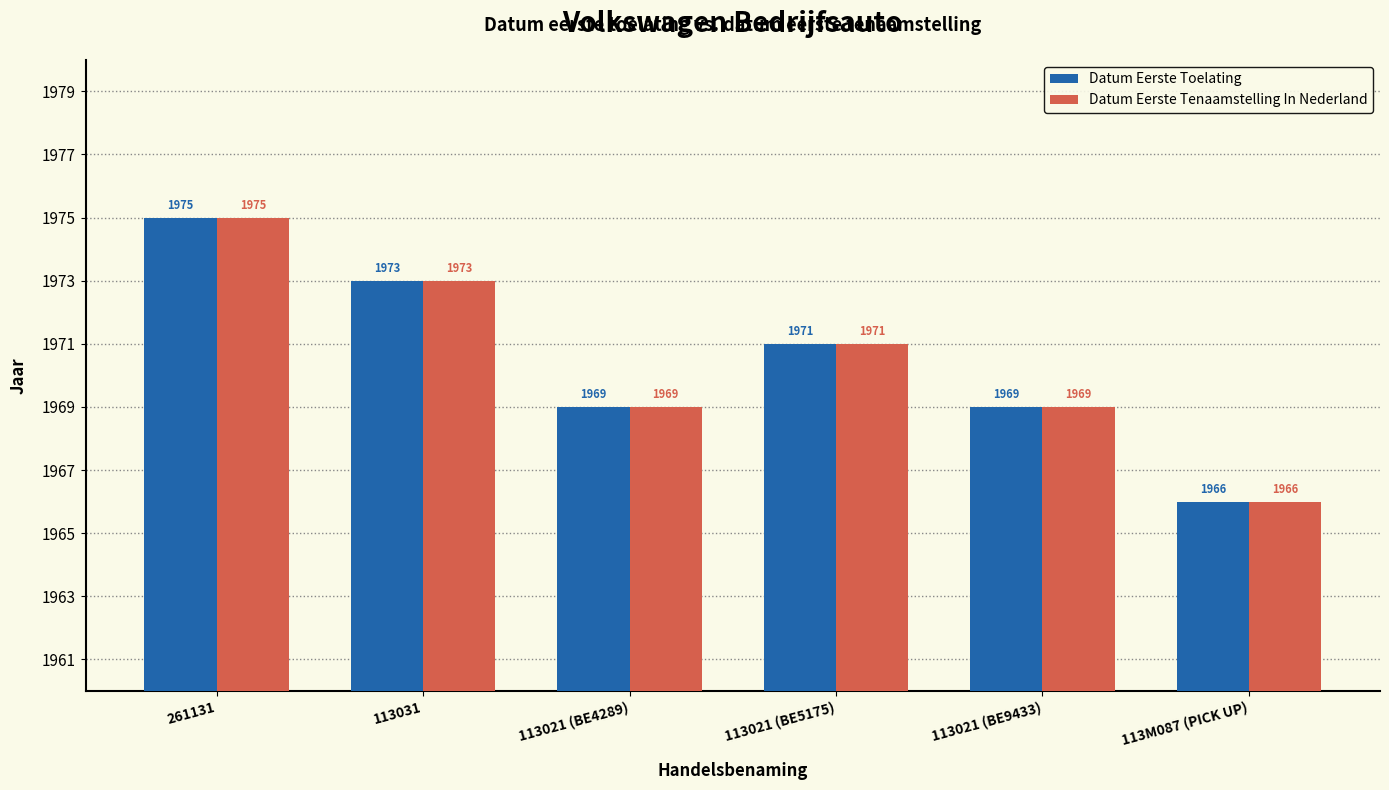

What is the total value across all series at 113031?

3946